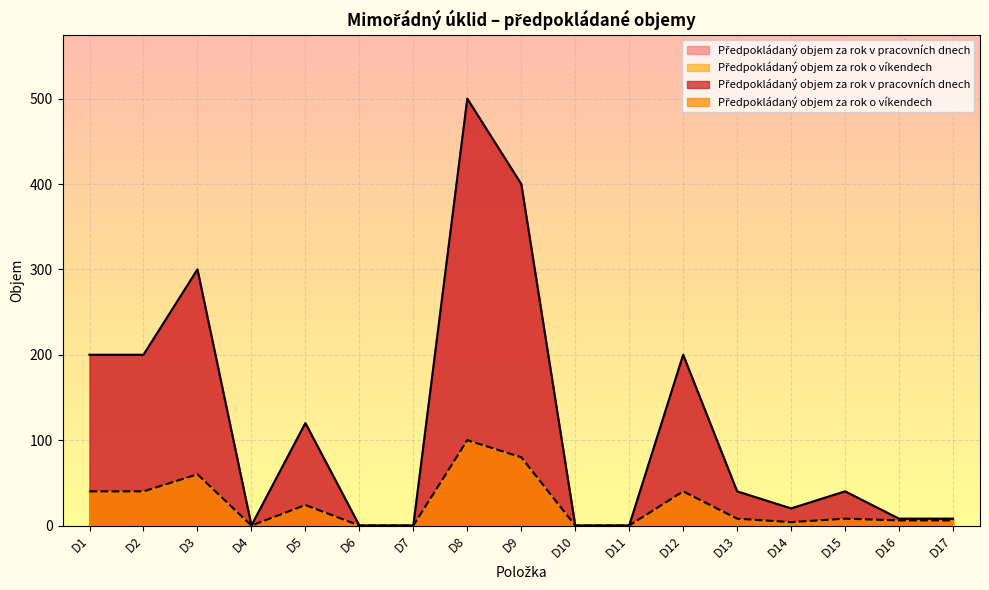

Between D4 and D3, which is larger?

D3